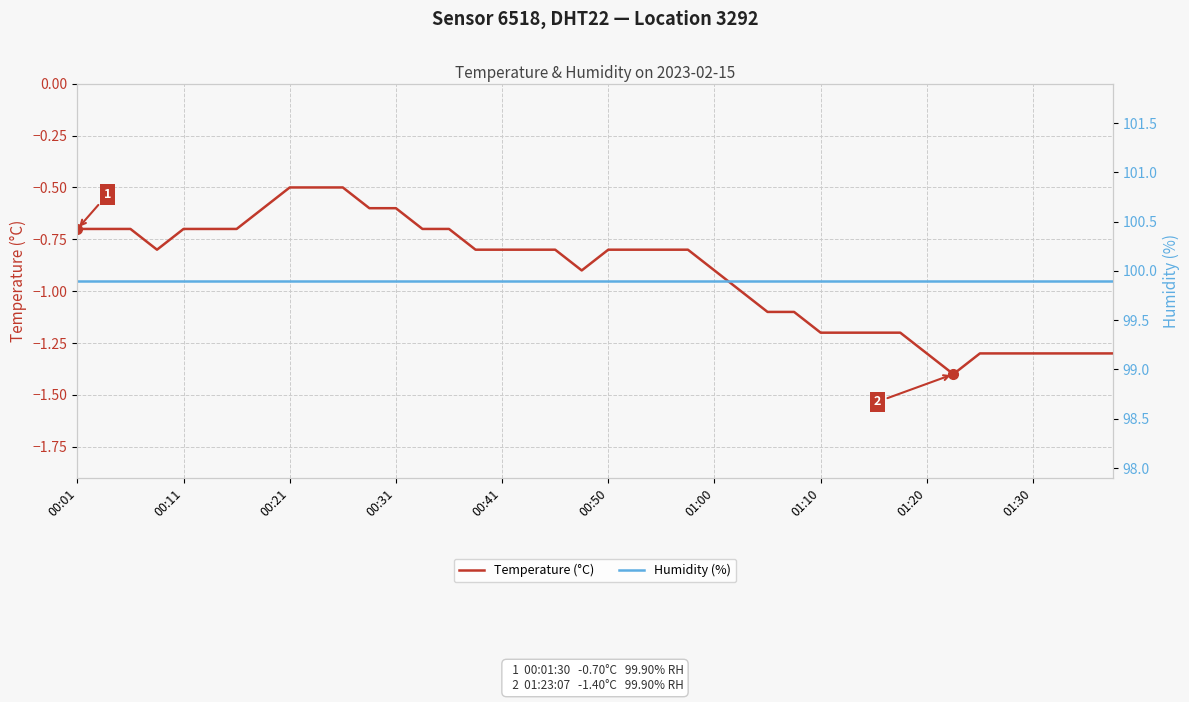

What is the lowest value of the Temperature (°C) series?

-1.4